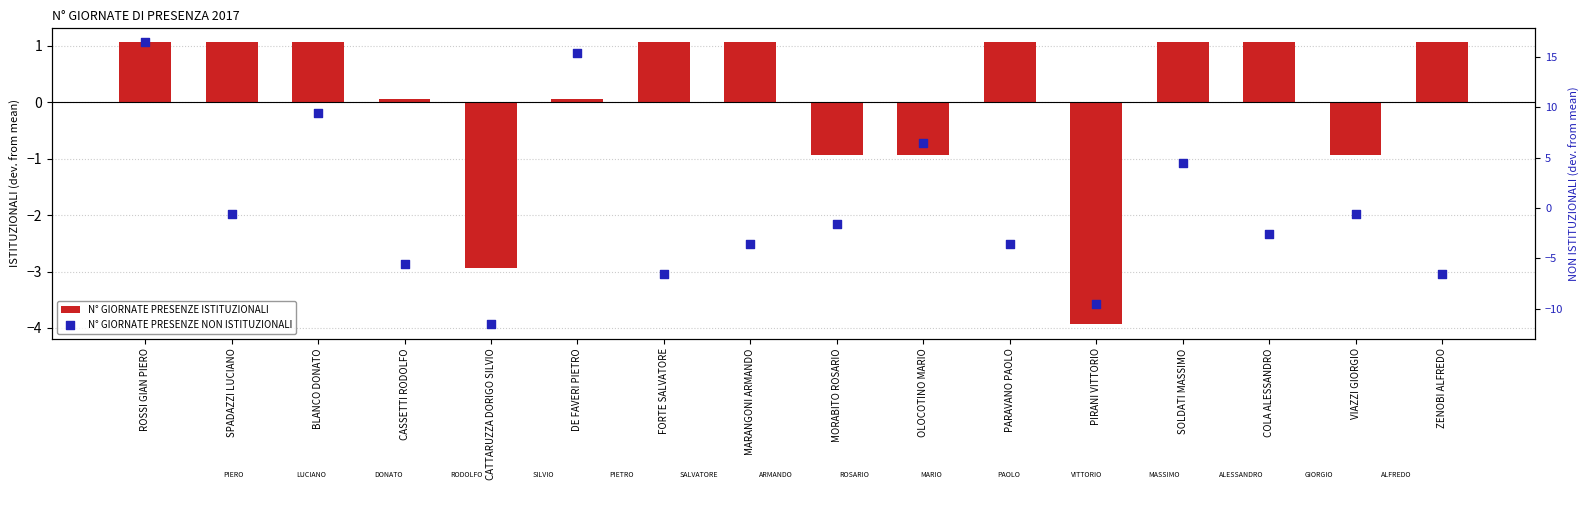

Which series has the largest total across all categories?

N° GIORNATE PRESENZE ISTITUZIONALI